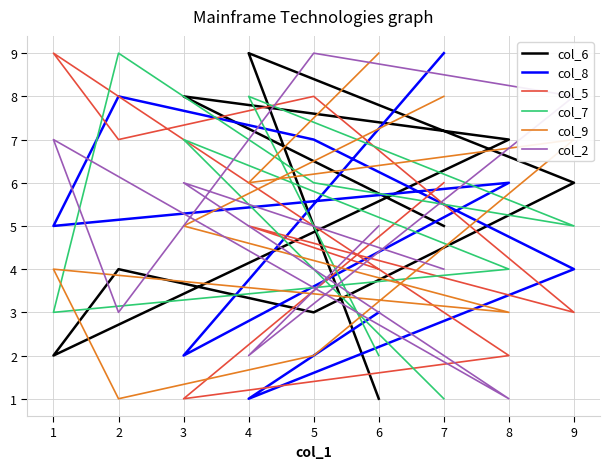

The value of col_9 at 3 is 7. True or false?

False